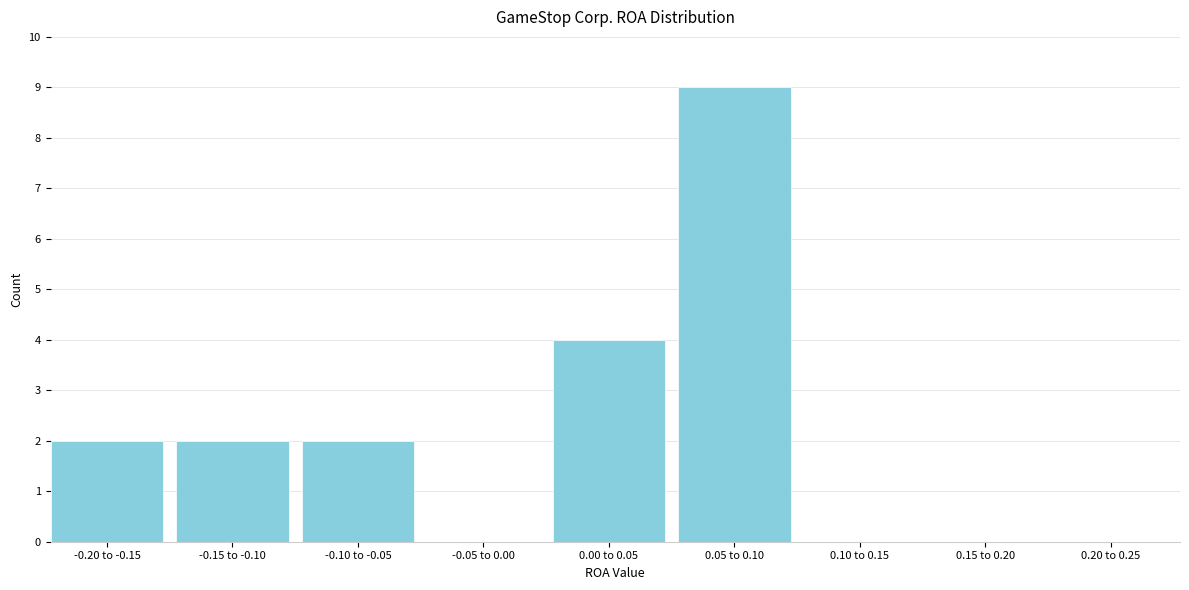

Reading left to right, transcribe all the data shown in this chart.

-0.20 to -0.15=2	-0.15 to -0.10=2	-0.10 to -0.05=2	-0.05 to 0.00=0	0.00 to 0.05=4	0.05 to 0.10=9	0.10 to 0.15=0	0.15 to 0.20=0	0.20 to 0.25=0